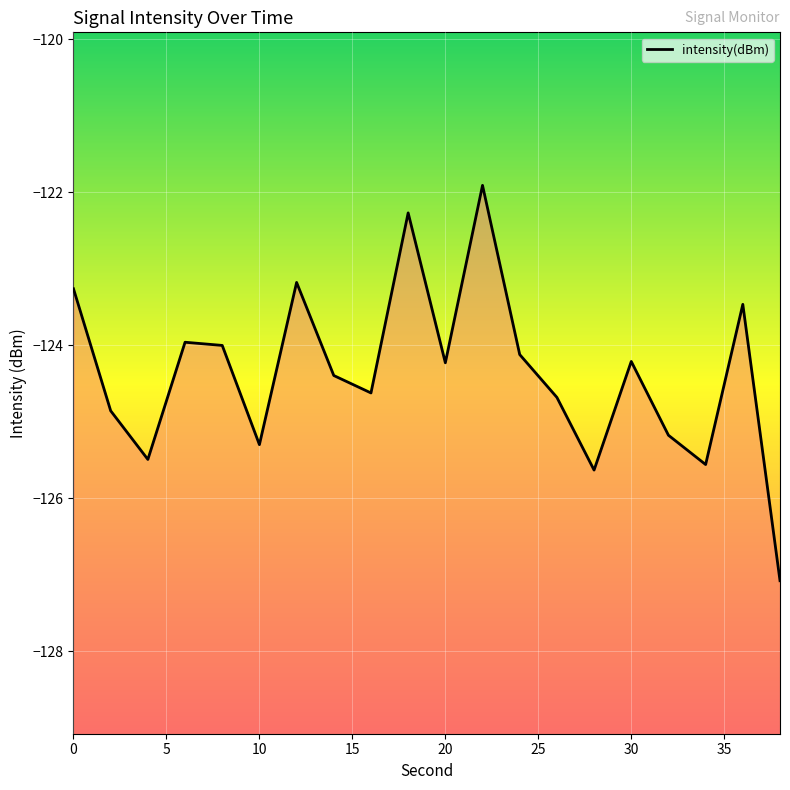

Reading right to left, what are all the values shown in this chart?

-127.1	-123.5	-125.6	-125.2	-124.2	-125.6	-124.7	-124.1	-121.9	-124.2	-122.3	-124.6	-124.4	-123.2	-125.3	-124.0	-124.0	-125.5	-124.9	-123.3